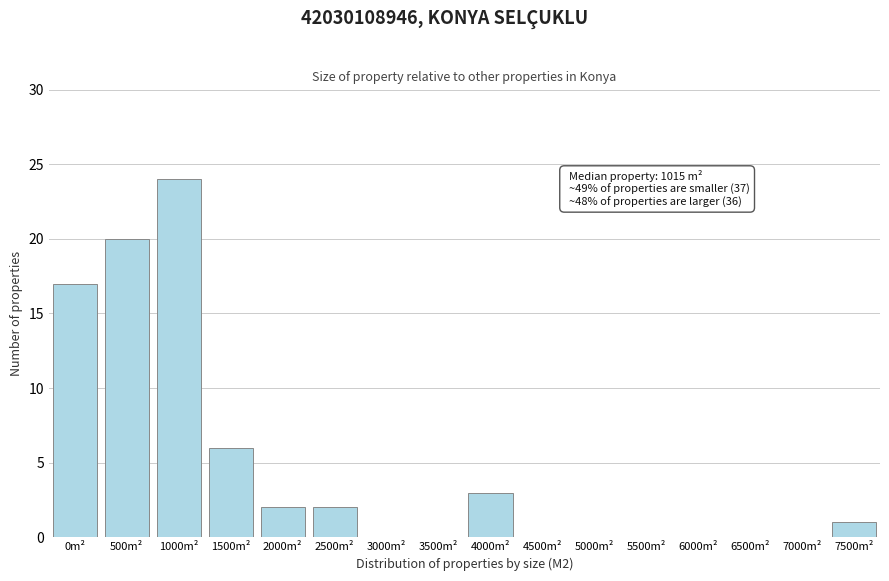

Reading left to right, extract all data points from this chart.

0m²=17	500m²=20	1000m²=24	1500m²=6	2000m²=2	2500m²=2	3000m²=0	3500m²=0	4000m²=3	4500m²=0	5000m²=0	5500m²=0	6000m²=0	6500m²=0	7000m²=0	7500m²=1